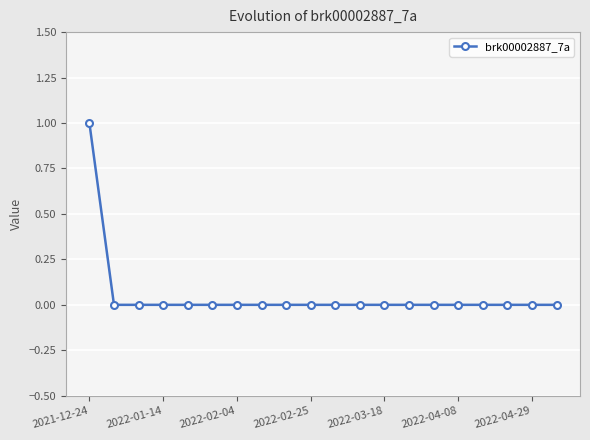

Reading left to right, transcribe all the data shown in this chart.

1	0	0	0	0	0	0	0	0	0	0	0	0	0	0	0	0	0	0	0